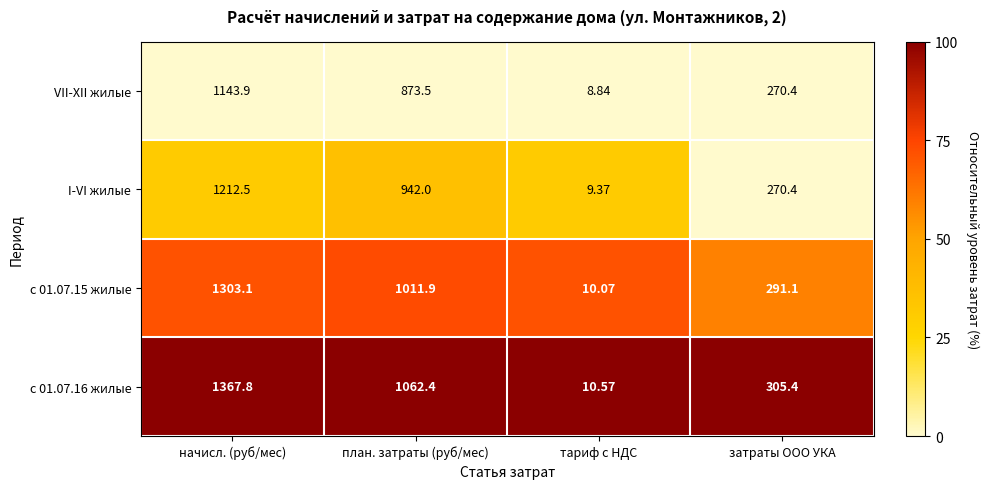

At which label does I-VI жилые reach its minimum?

тариф с НДС